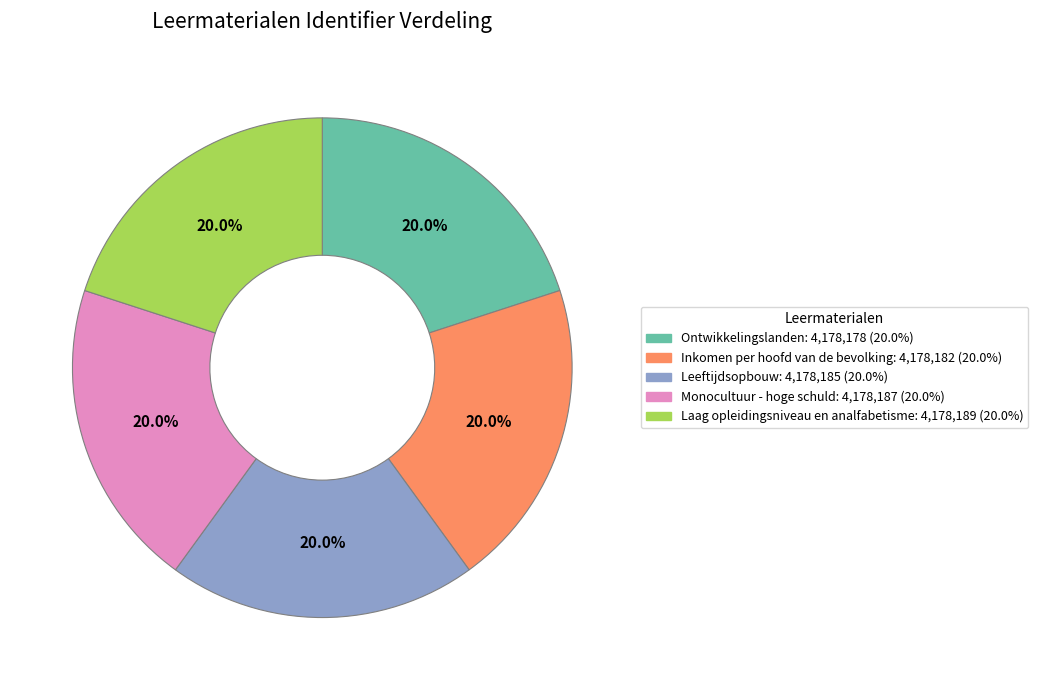

Is it true that Monocultuur - hoge schuld is 20% of the pie?

True